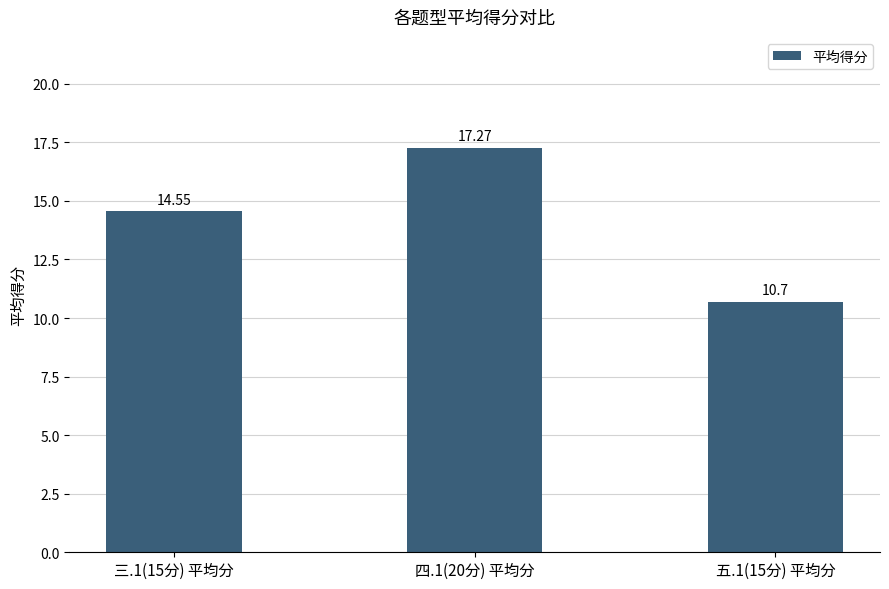

The value at 三.1(15分) 平均分 is 14.6. True or false?

True